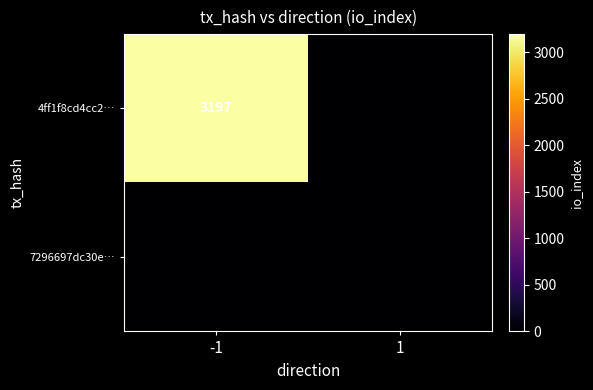

The value of 4ff1f8cd4cc2… at -1 is 885. True or false?

False